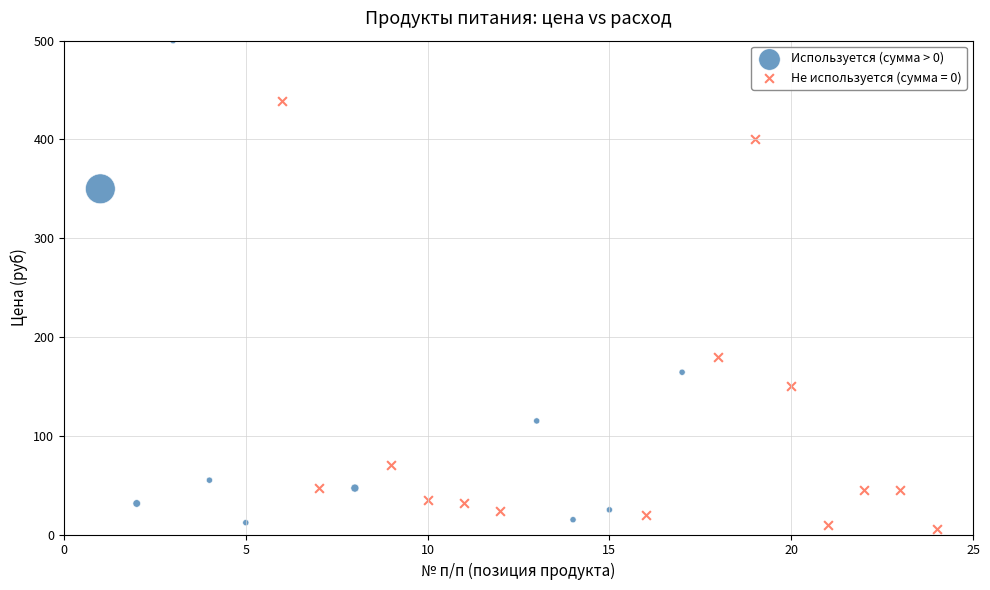

Which series reaches the maximum Y coordinate?

Используется (сумма > 0)